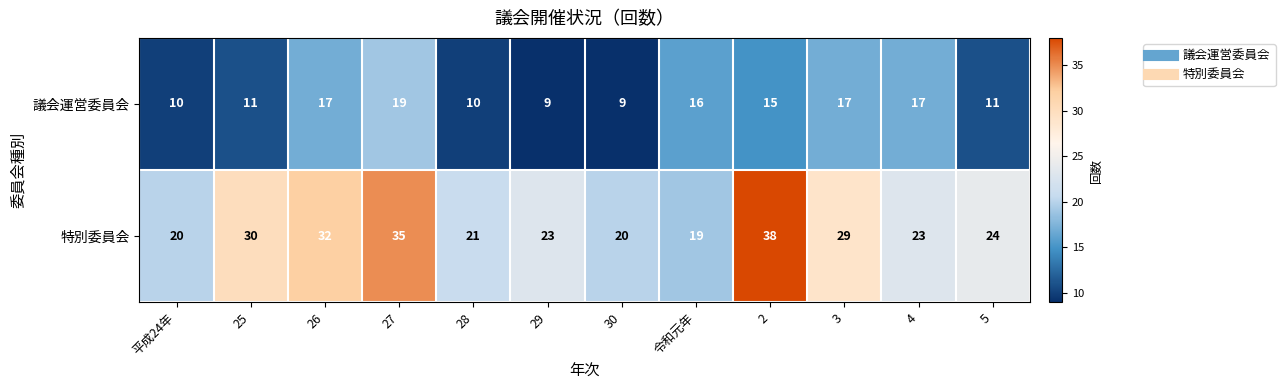

List the series in order of their peak value, lowest first.

議会運営委員会, 特別委員会